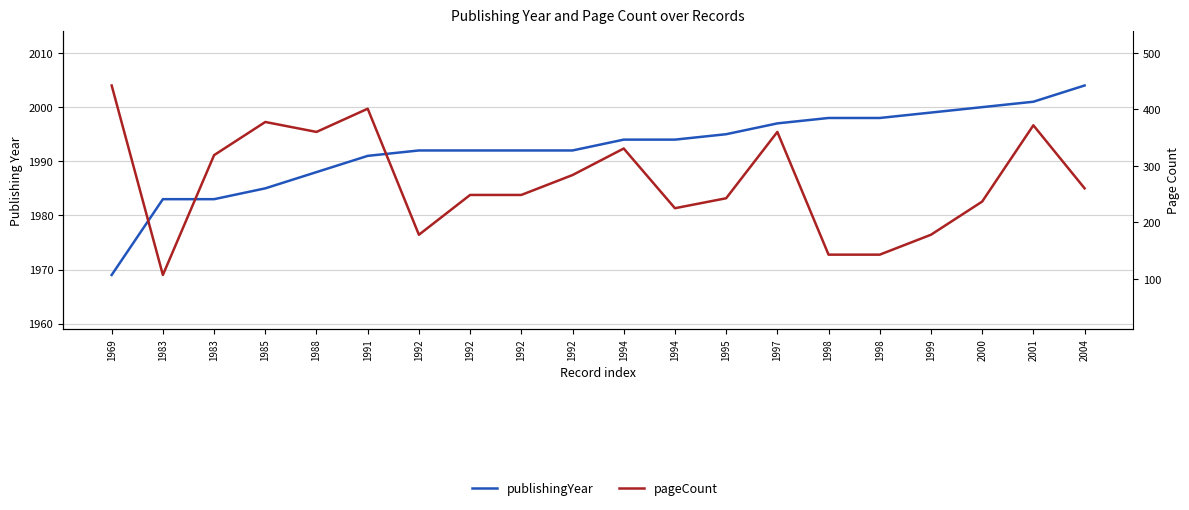

What is the value of the pageCount point at the 6th from the left?

1999.7